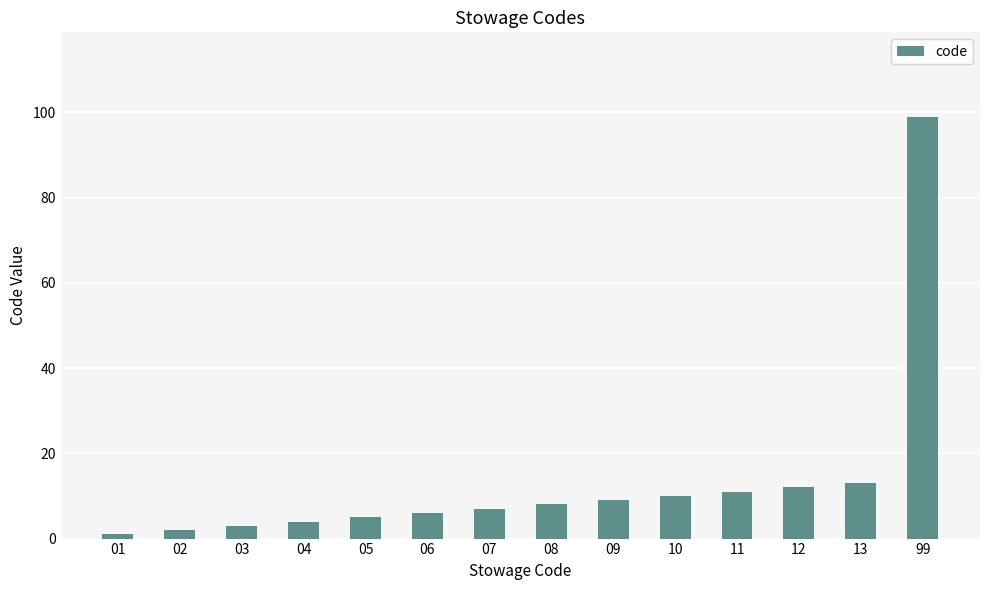

Reading left to right, transcribe all the data shown in this chart.

1	2	3	4	5	6	7	8	9	10	11	12	13	99